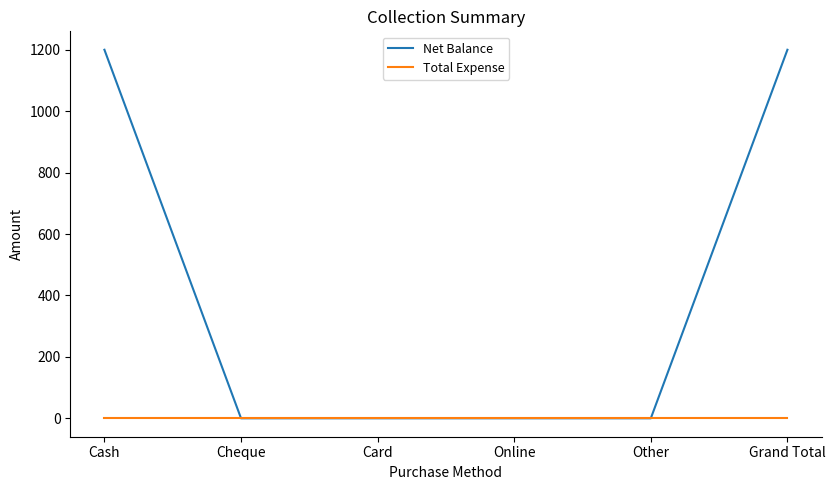

Is the value of Total Expense at Other greater than the value of Net Balance at Cash?

No